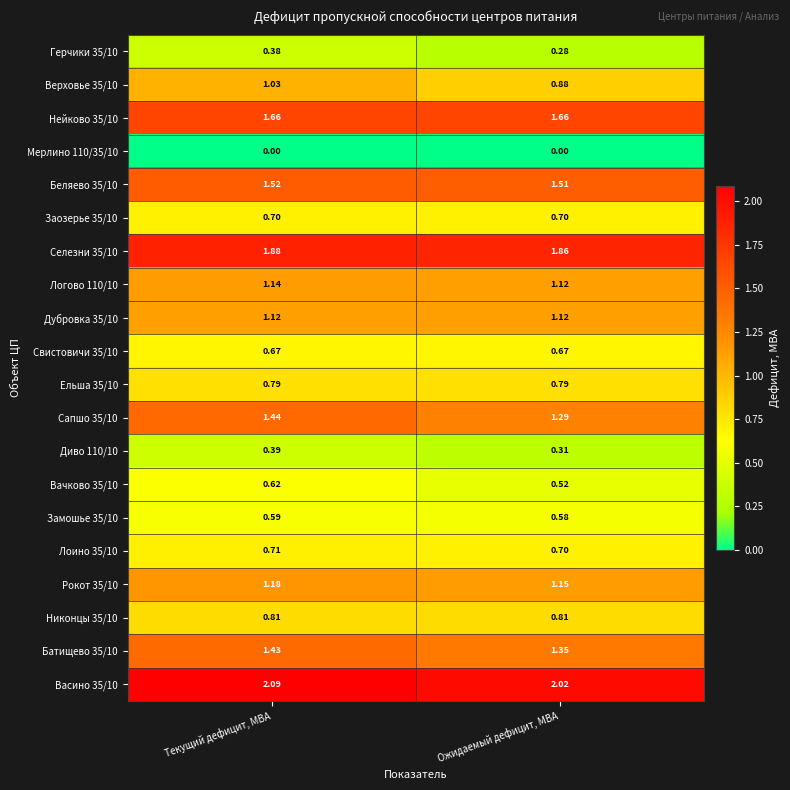

At which category is the sum across all series the highest?

Текущий дефицит, МВА